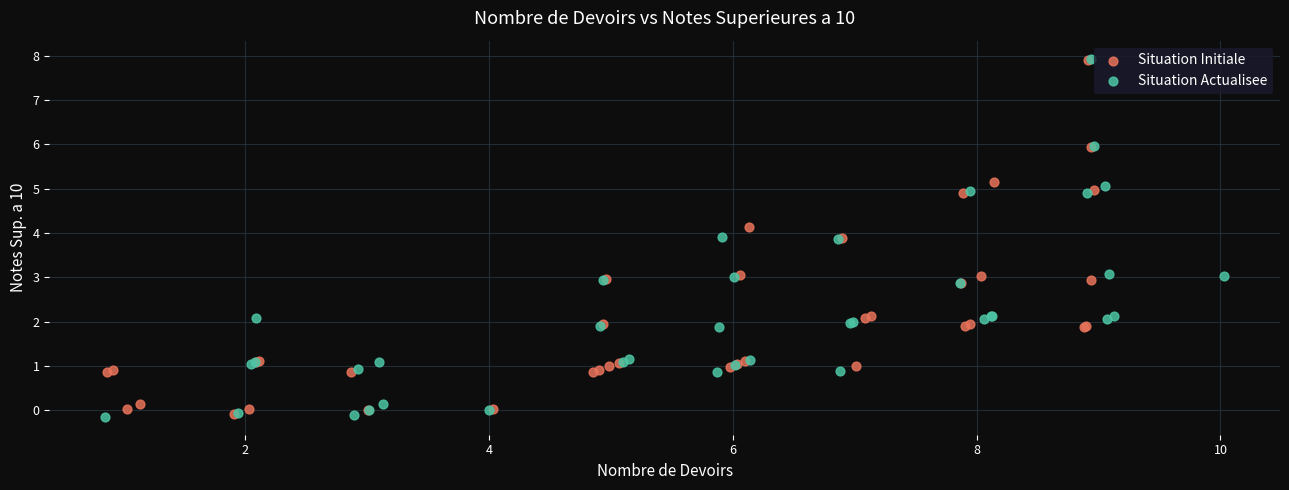

Which series has the widest spread of Y values?

Situation Actualisee